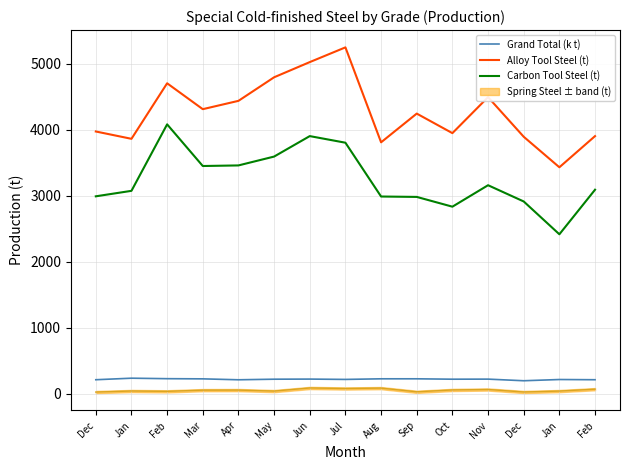

At which category does Grand Total (k t) reach its first local peak?

Jan